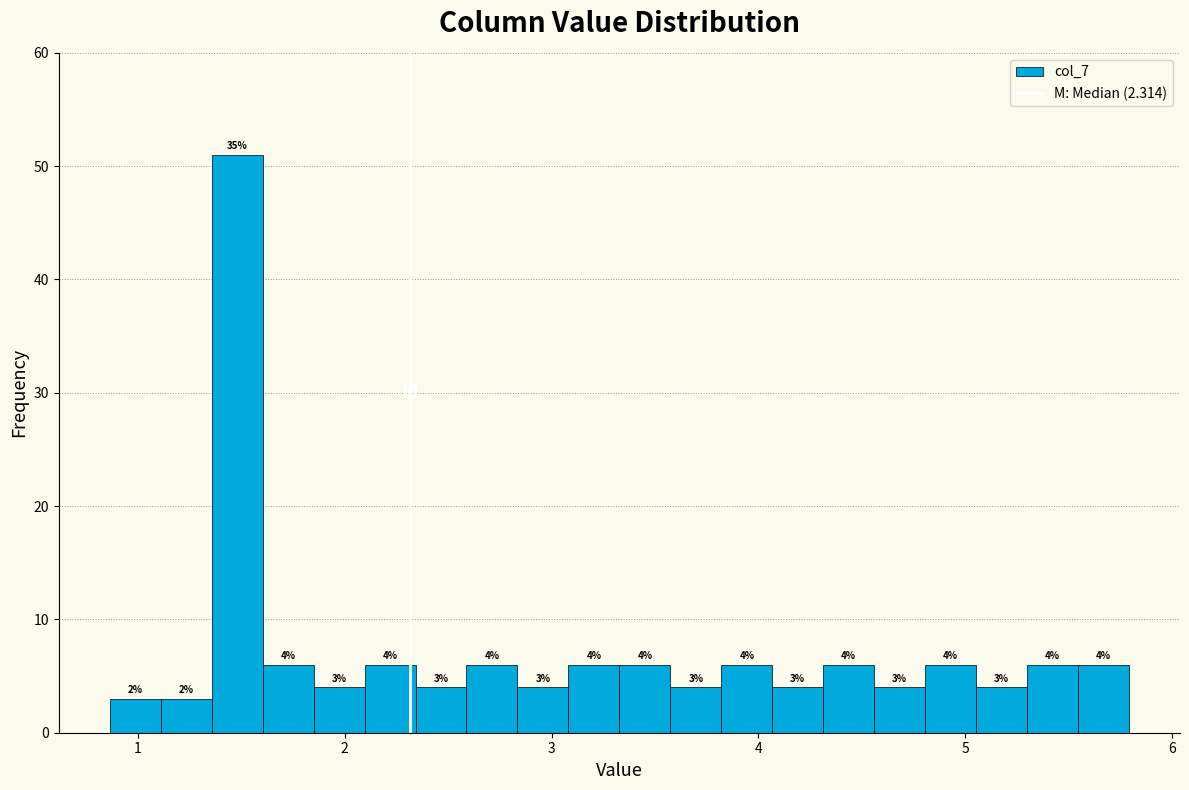

Around what value on the x-axis is the tallest bar? Give the approximate position of its centre, as read against the axis.

1.5